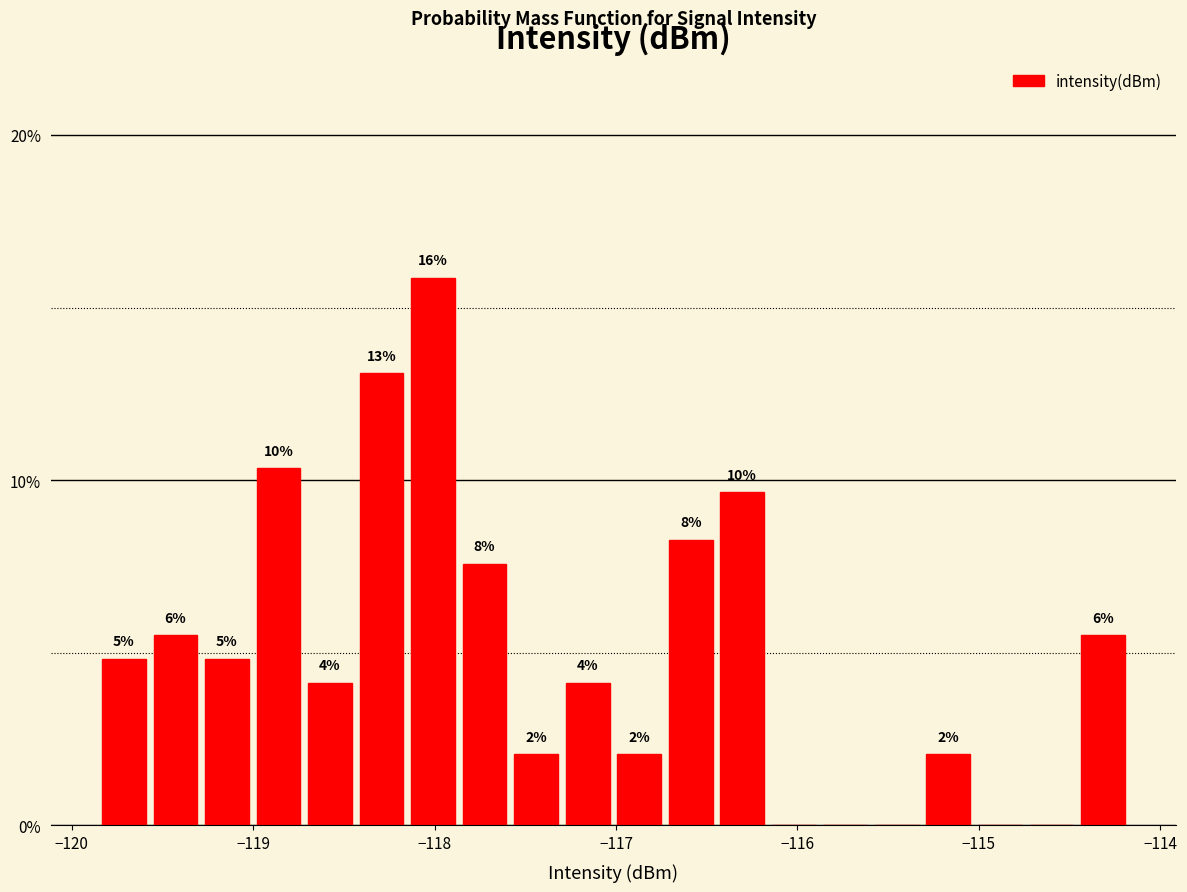

Around what value on the x-axis is the tallest bar? Give the approximate position of its centre, as read against the axis.

-118.0